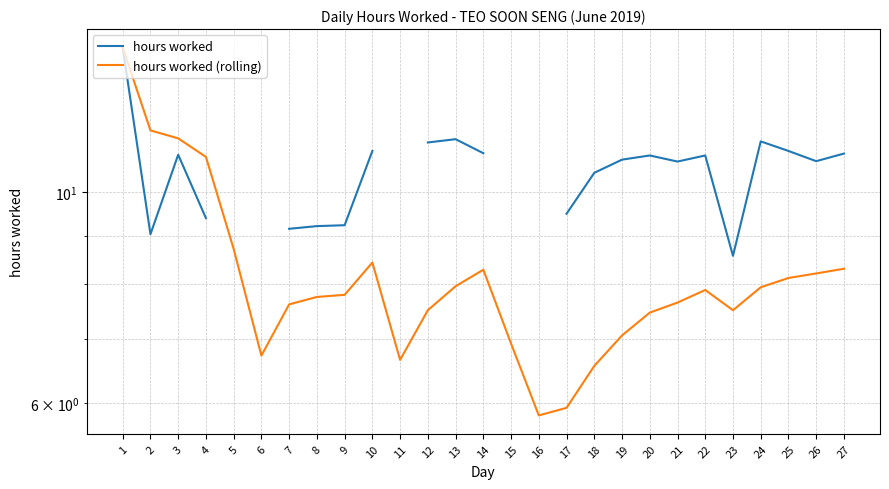

The hours worked (rolling) series shows 5.3 at 27. True or false?

False